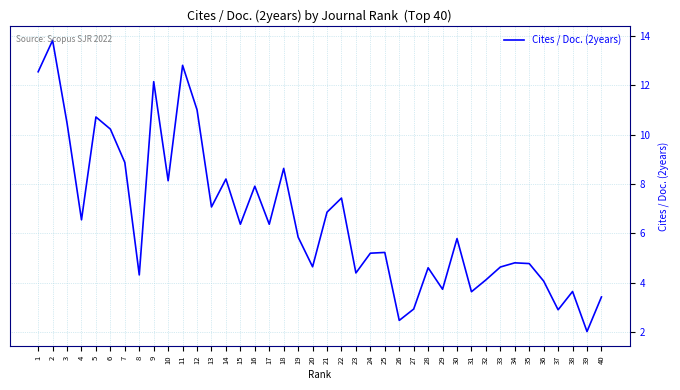

Count the number of data series in this chart.

1